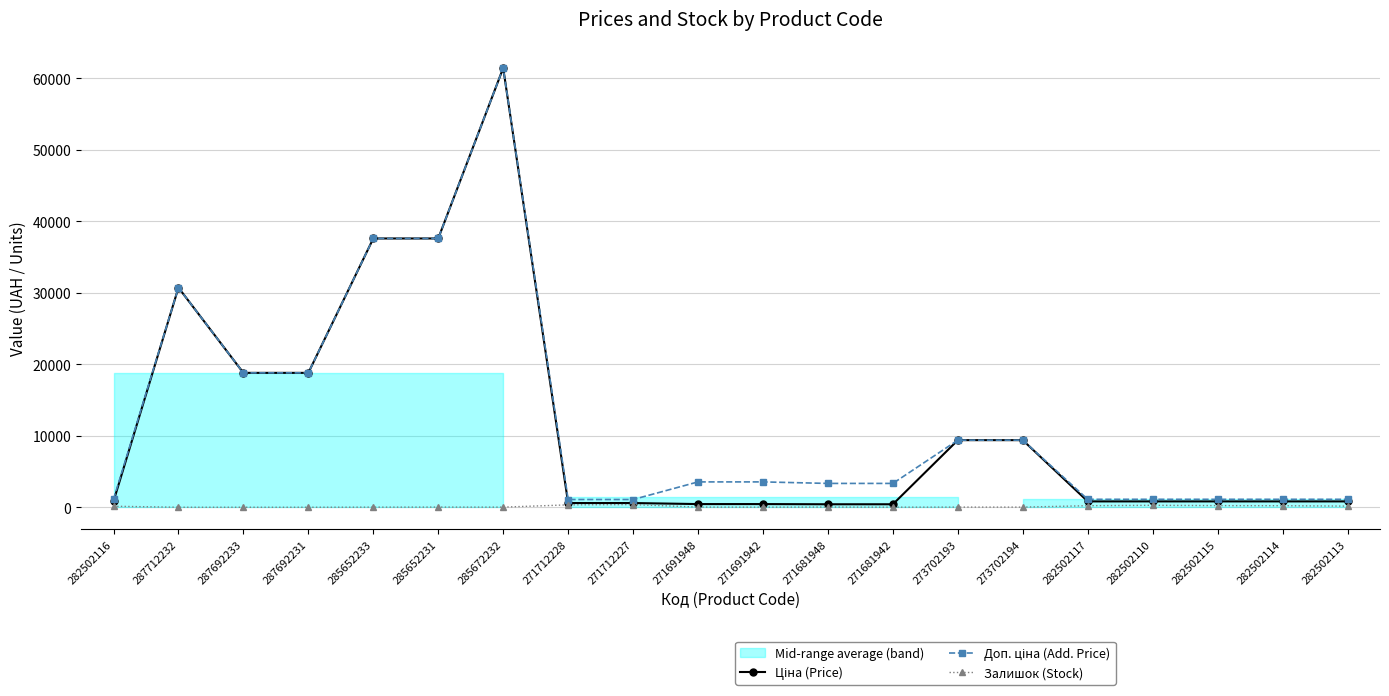

At which category is the sum across all series the highest?

285672232